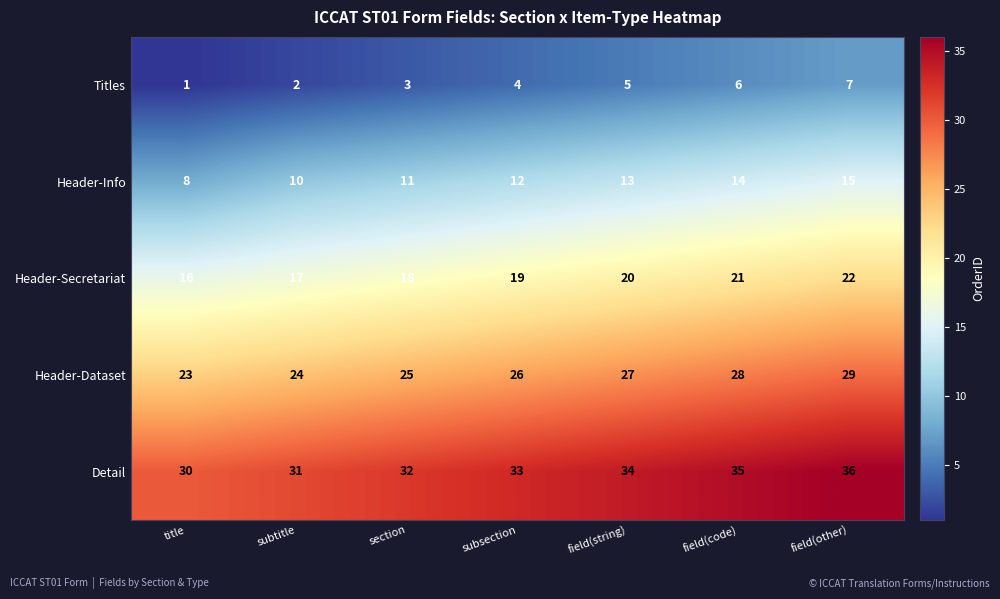

The value of Header-Secretariat at subsection is 19. True or false?

True